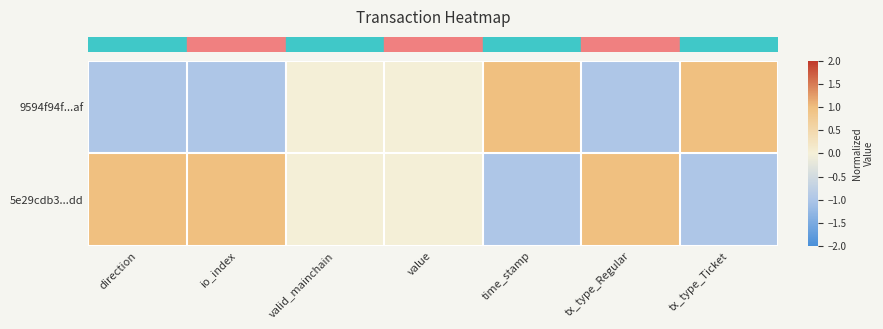

At how many categories does at least one series exceed 0?

5